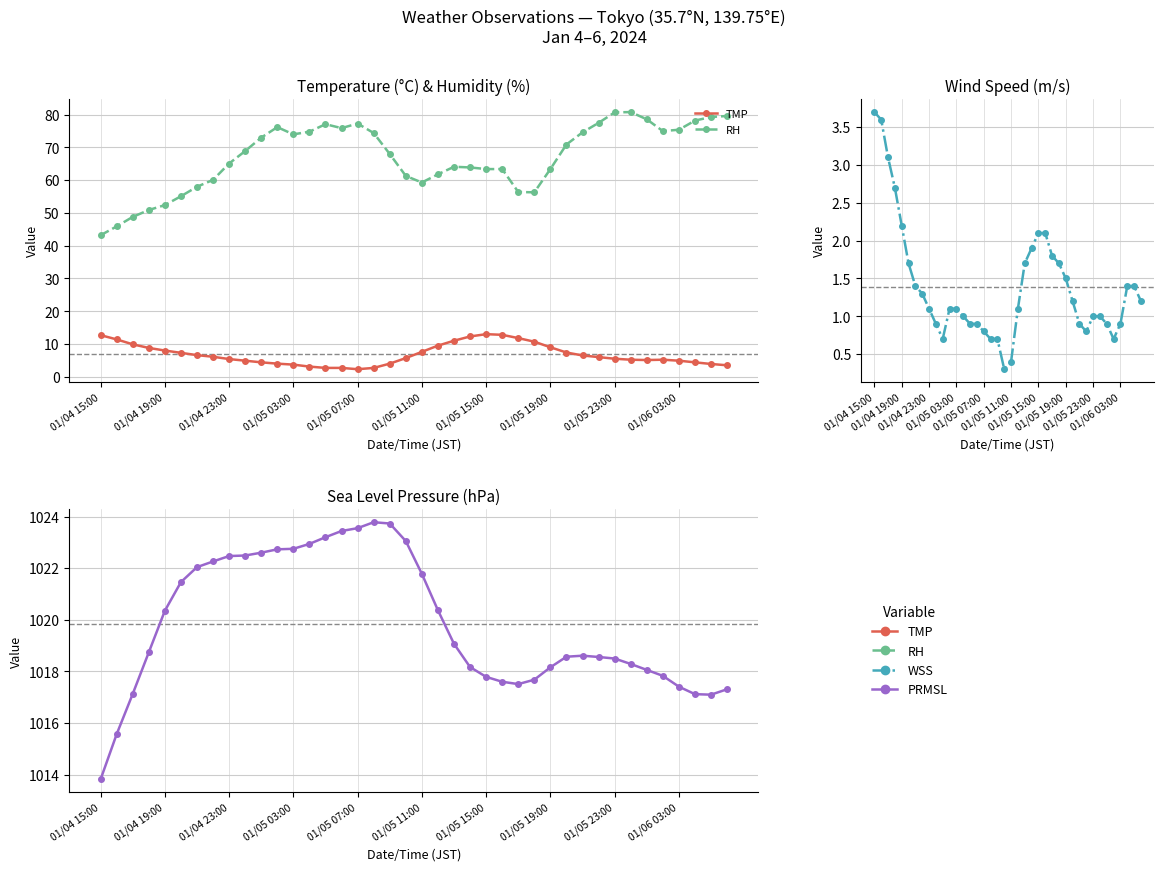

Rank the series at 30 from lowest to highest value.

WSS, TMP, RH, PRMSL